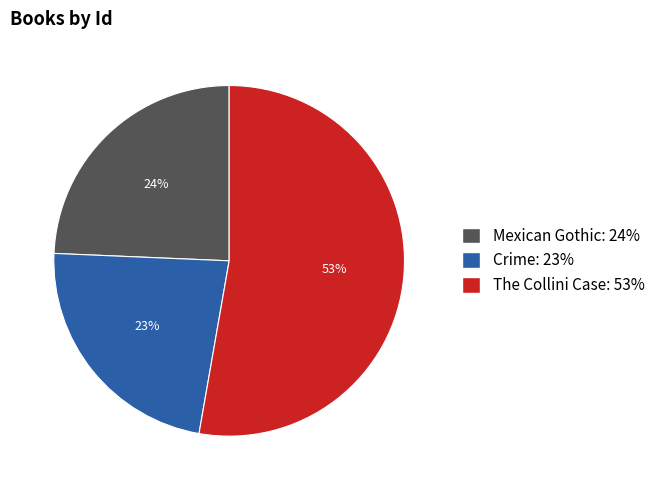

Is it true that Crime is 11% of the pie?

False